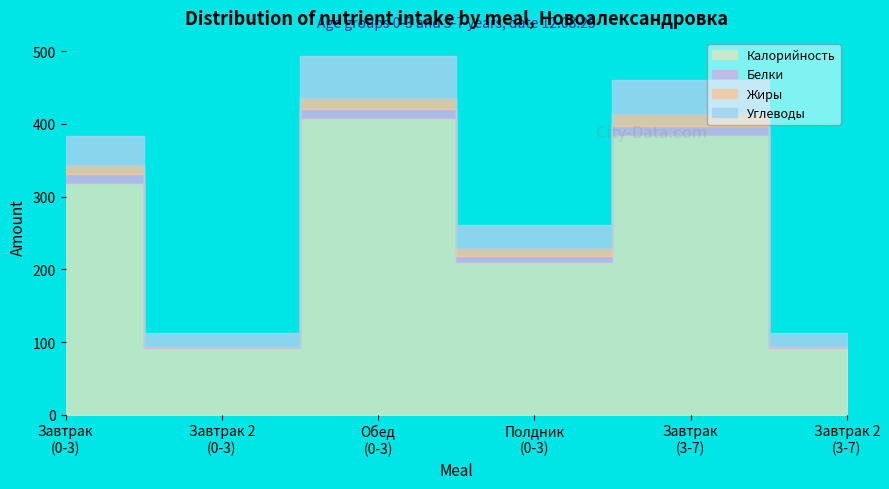

Which series has the largest range (max minus min)?

Калорийность